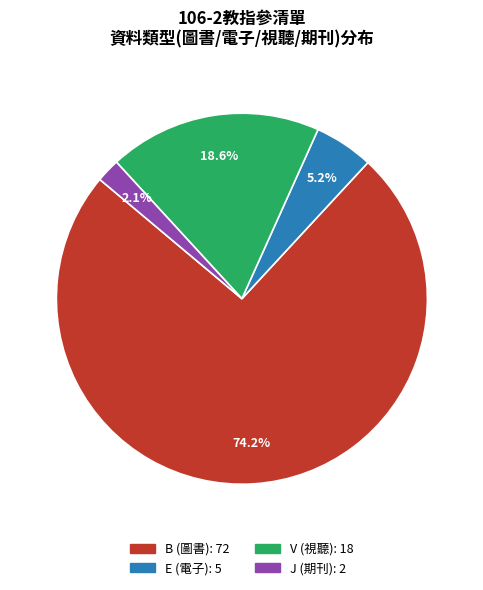

Is there any slice that represents more than half of the pie?

Yes